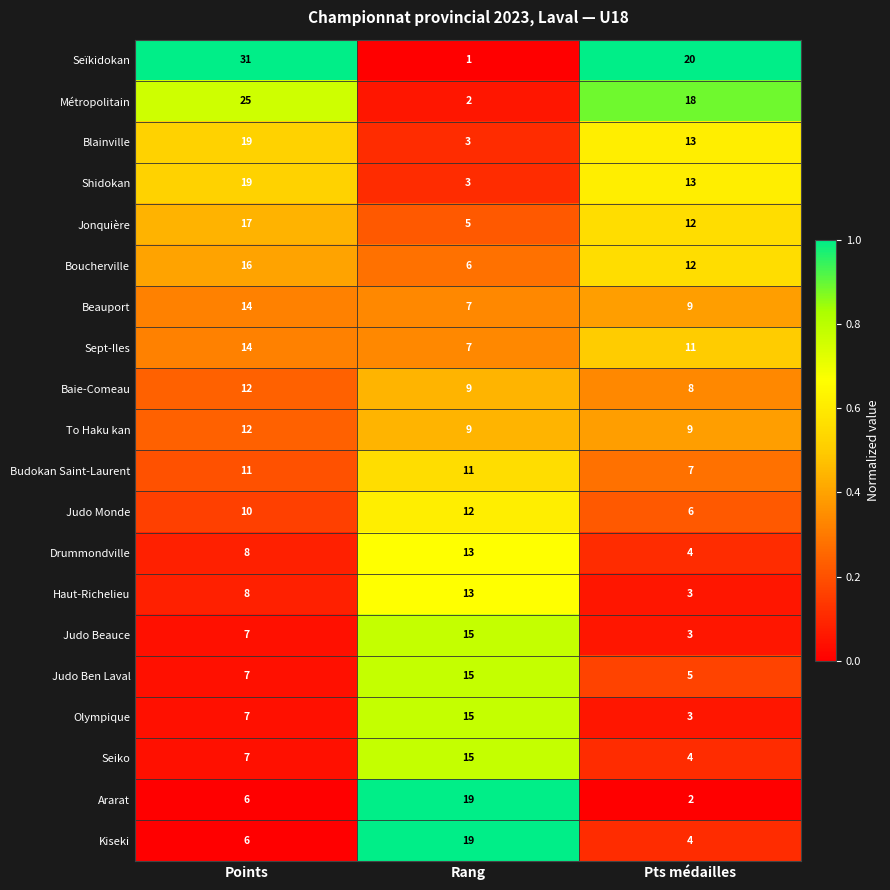

List the labels in order of Blainville value, largest first.

Points, Pts médailles, Rang